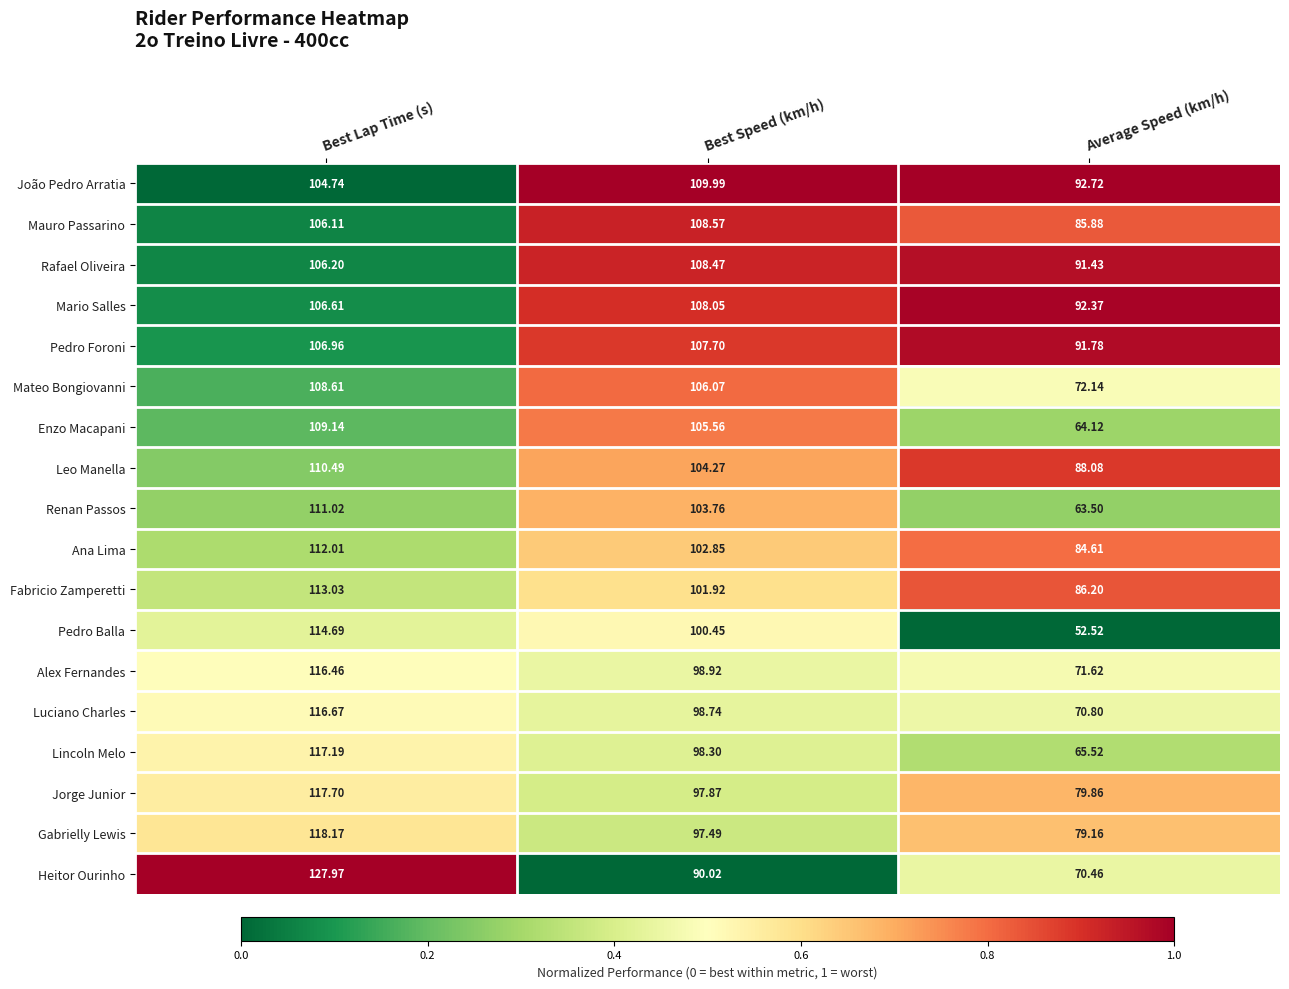

Where is Pedro Foroni nearest to the value 99?

Average Speed (km/h)